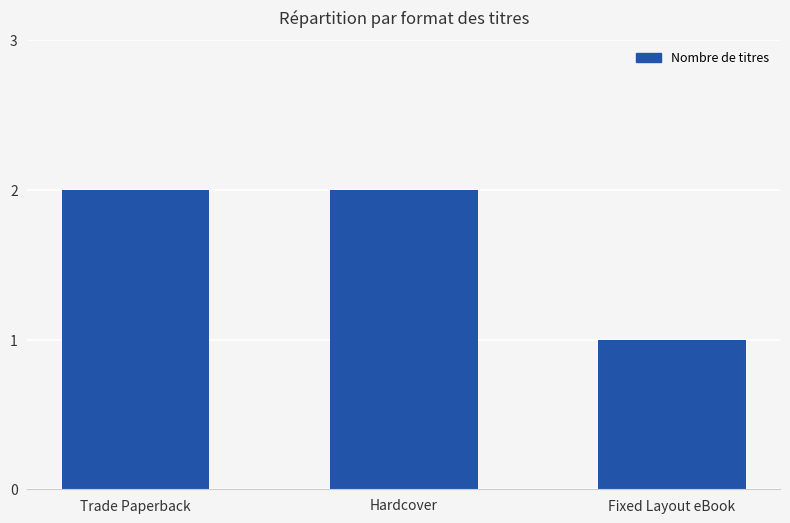

Count the values in the range 1 to 2.

3